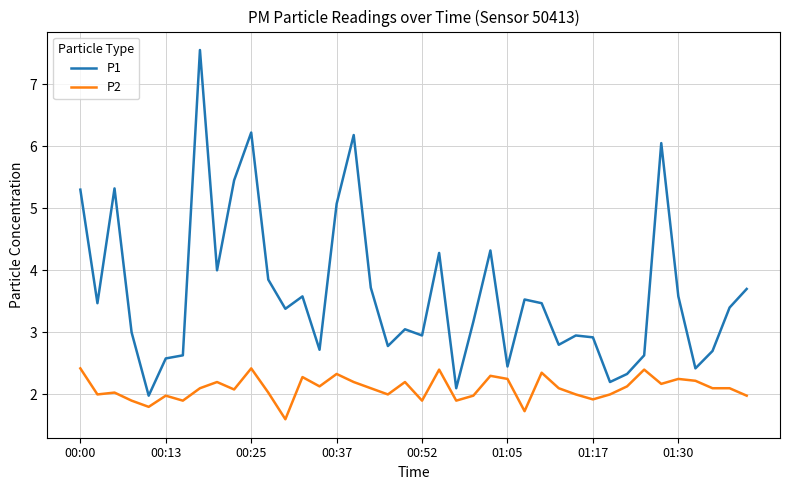

What is the minimum value for P2?

1.6